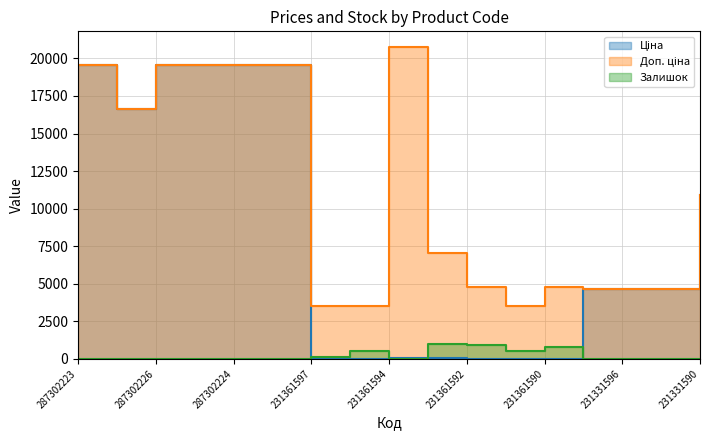

What is the value of the Ціна point at the 2nd from the left?

16618.0